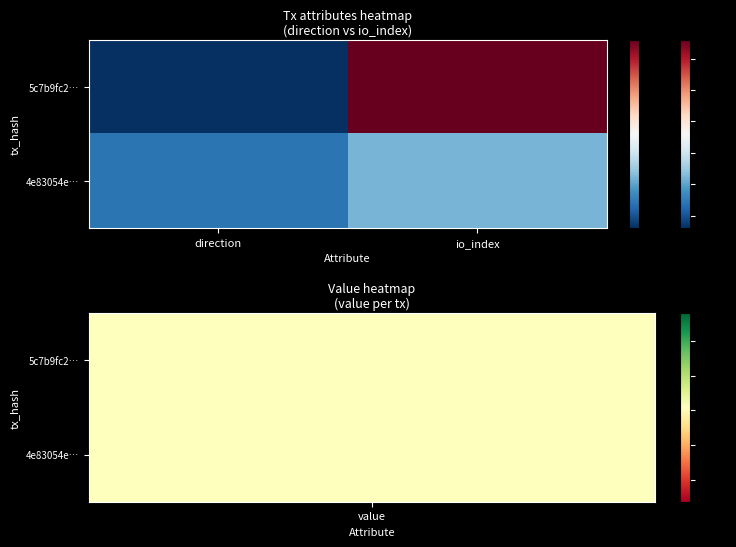

How many distinct data groups are displayed?

2